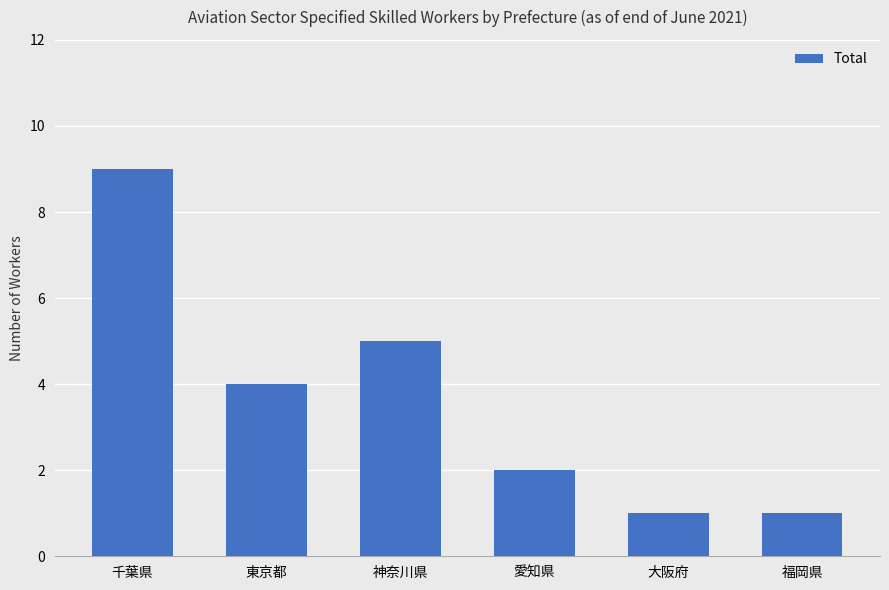

At which label does the data first exceed 4?

千葉県